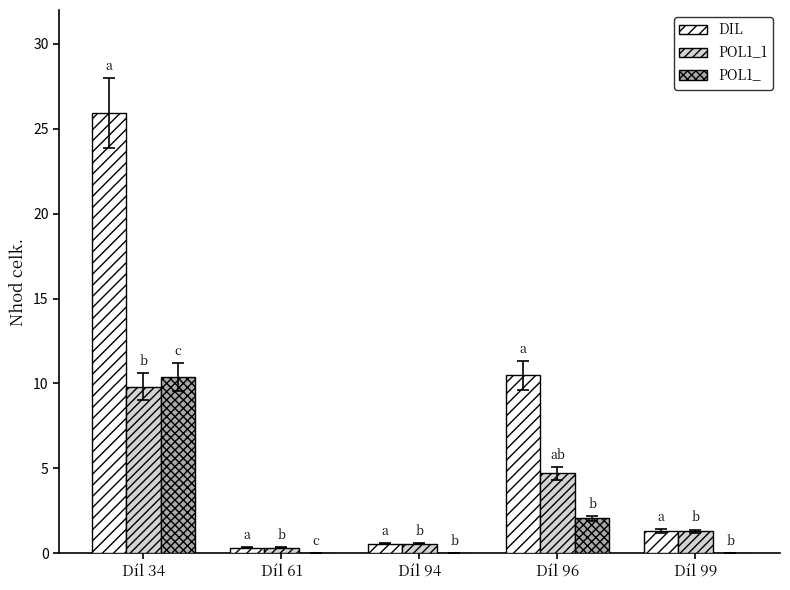

What is the greatest value displayed?

25.9